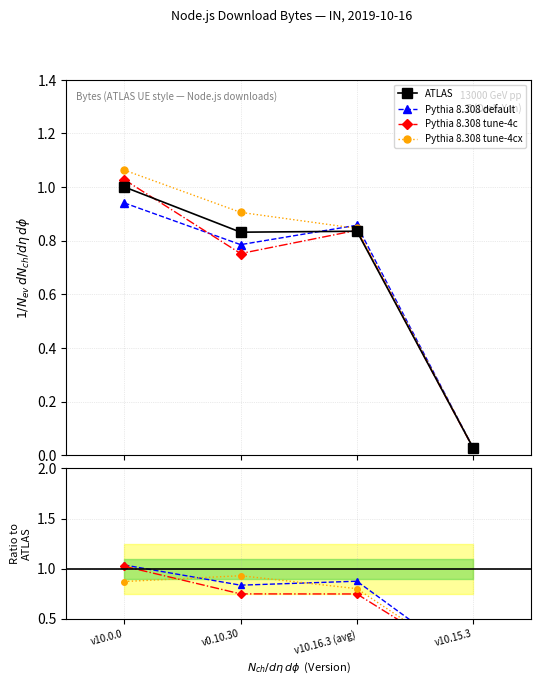

At which category does the chart reach its peak across all series?

v10.0.0